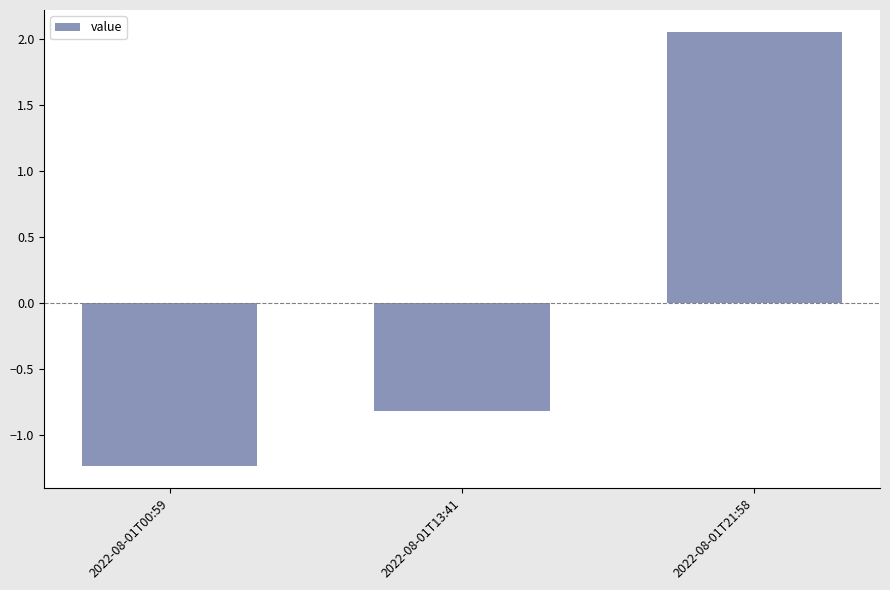

Between 2022-08-01T21:58 and 2022-08-01T13:41, which is larger?

2022-08-01T21:58